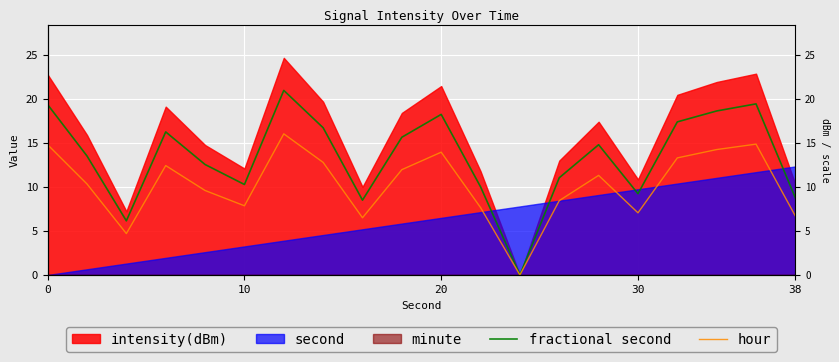

True or false: hour and fractional second cross at least once.

False